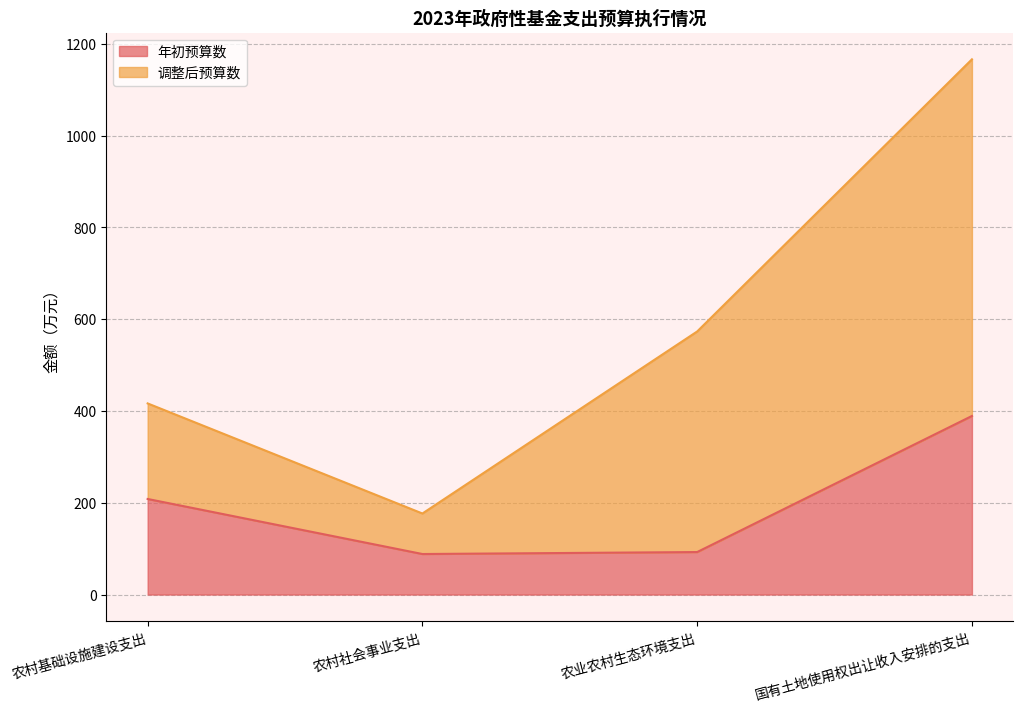

Which has a higher value, 农业农村生态环境支出 or 农村基础设施建设支出?

农村基础设施建设支出